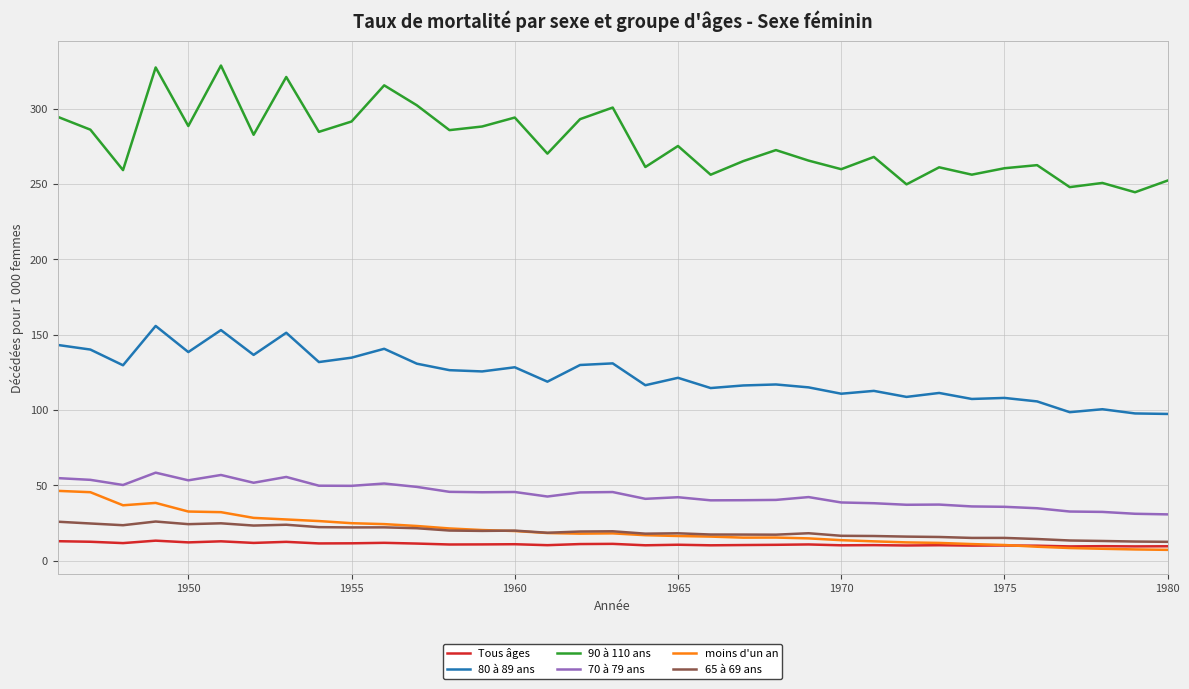

True or false: Tous âges and 80 à 89 ans intersect in this chart.

False